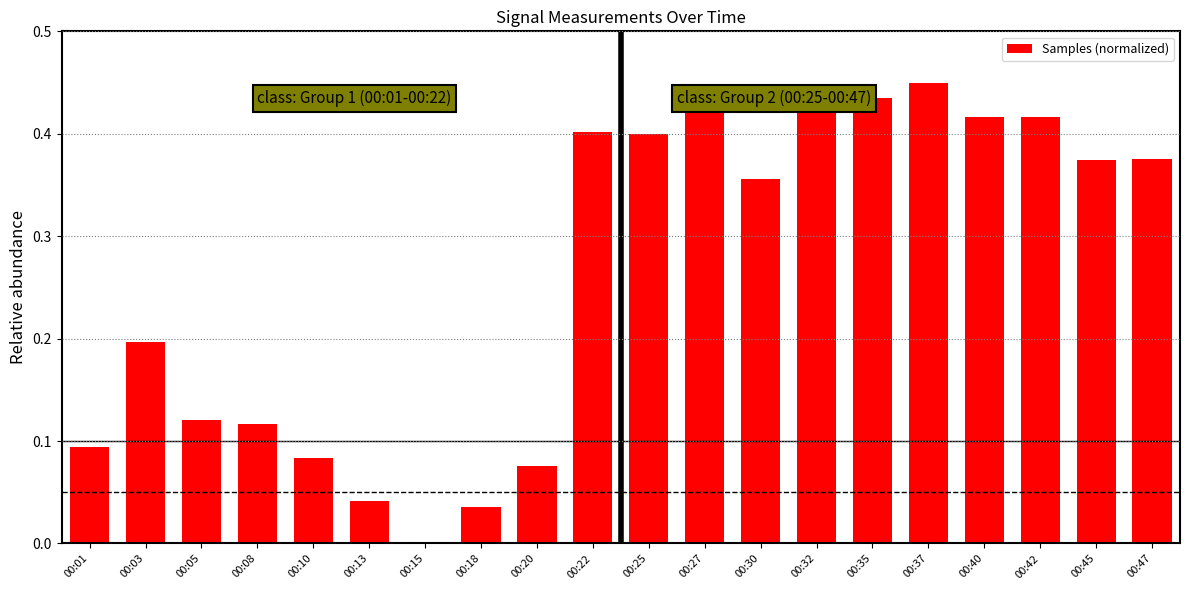

What is the sum of all values?

5.3